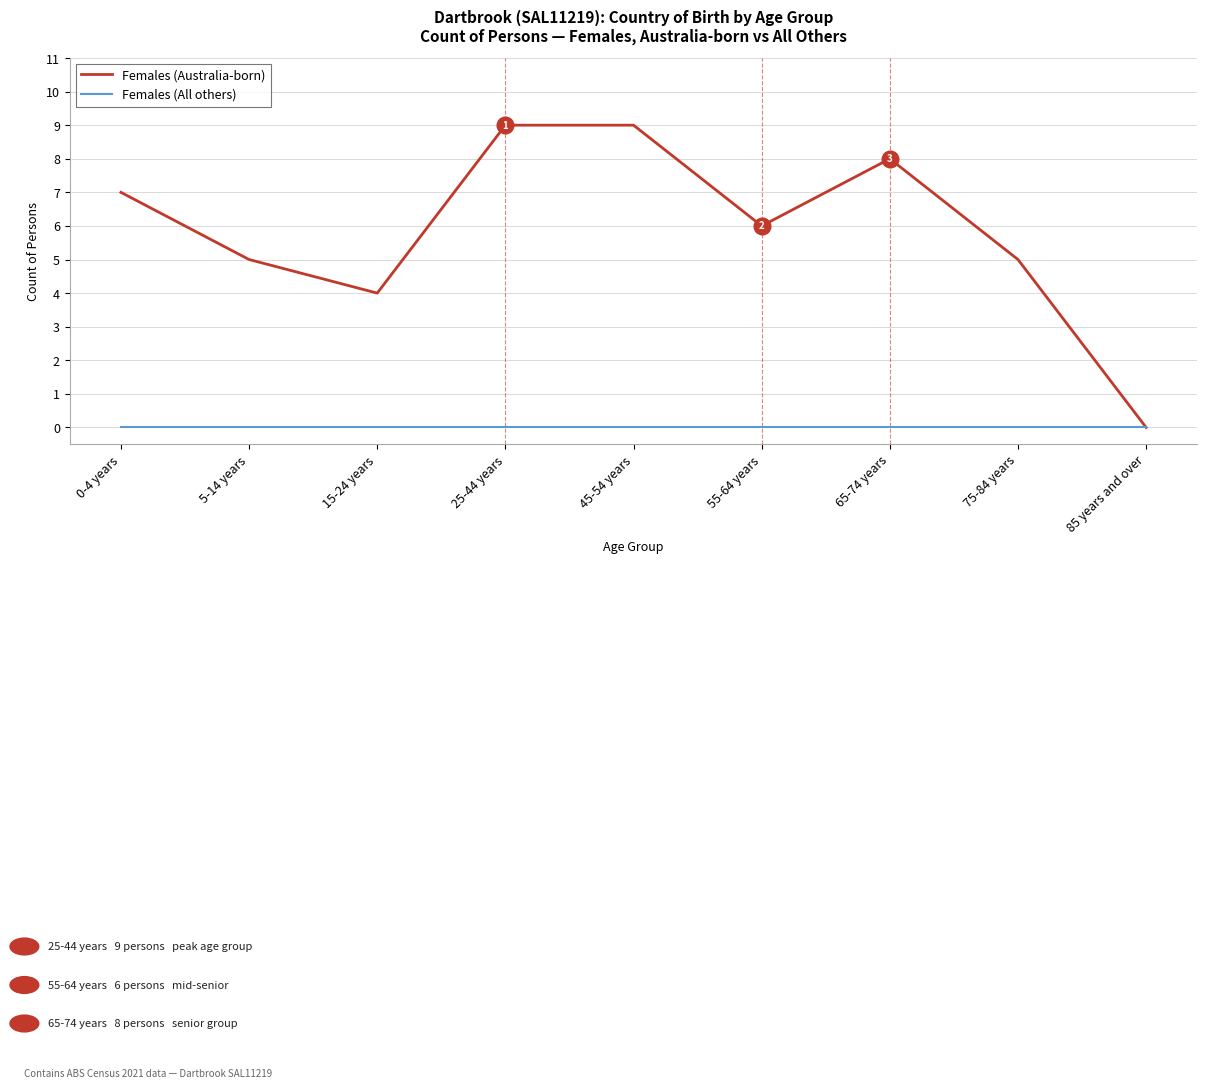

How many Females (Australia-born) values are between 5 and 8?

5